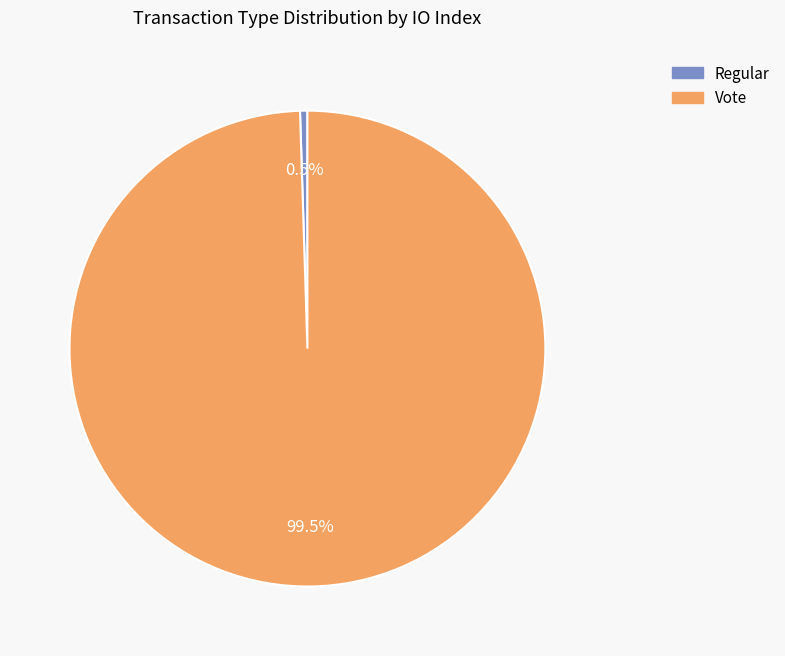

How many slices are in this pie chart?

2